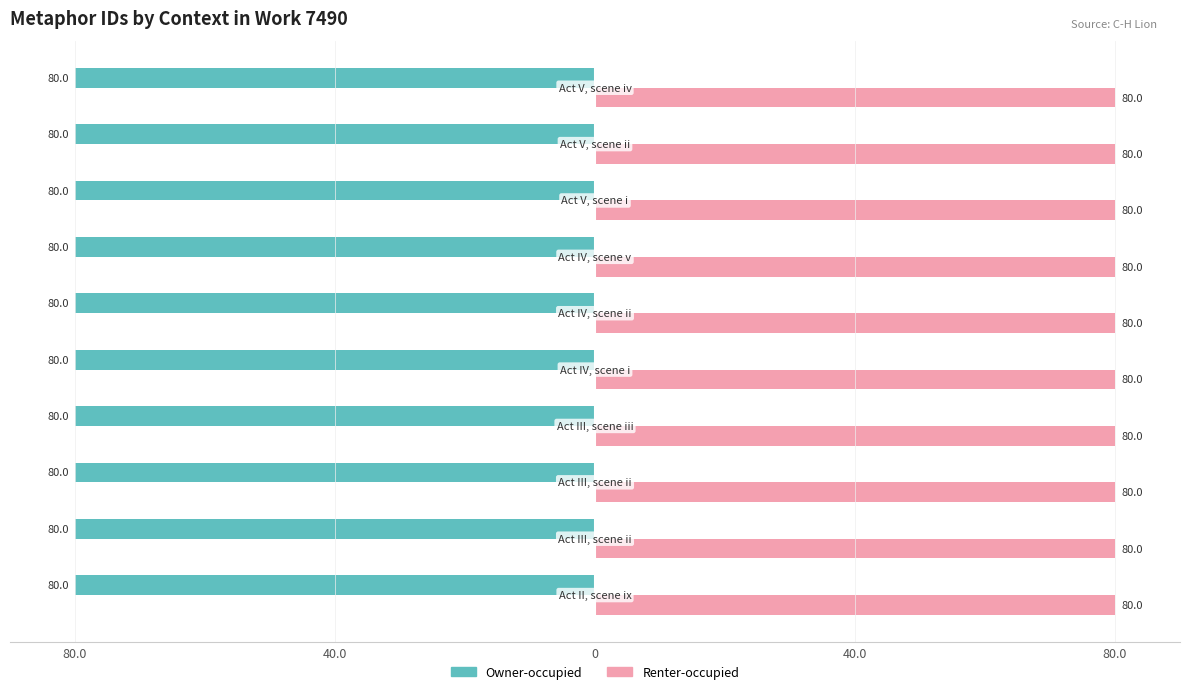

What are all the series names shown in the legend?

Owner-occupied, Renter-occupied